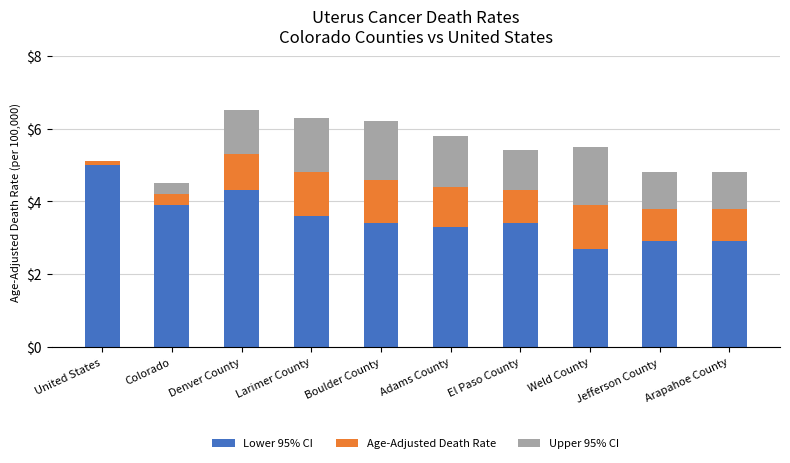

What is the total value across all series at Denver County?

6.5